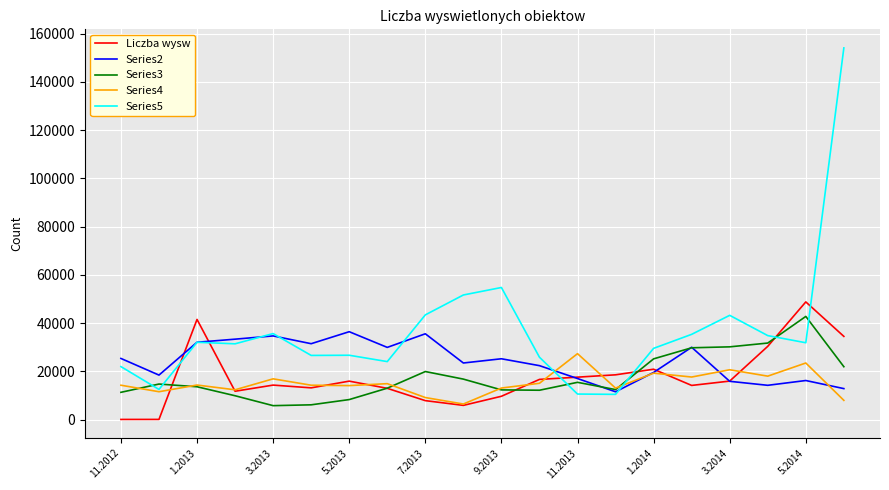

What is the average value of the Liczba wysw series?

17502